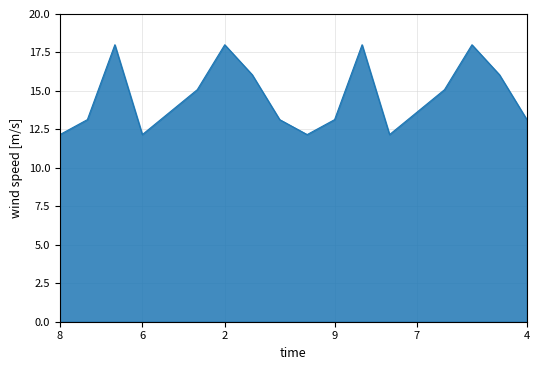

What is the maximum value shown in the chart?

18.0